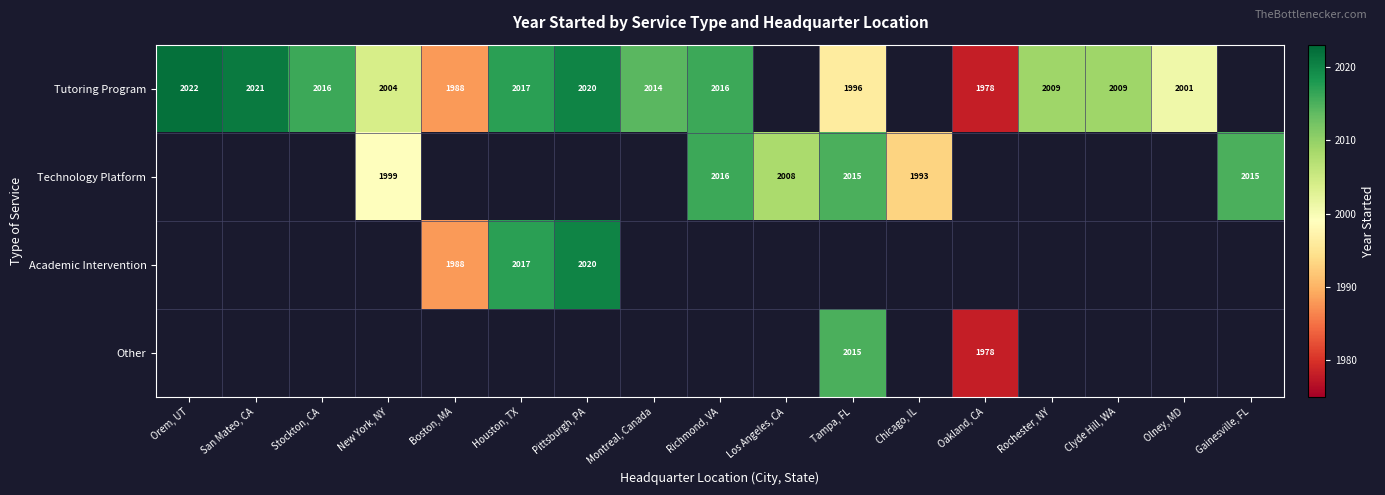

The Tutoring Program series shows 3082.1 at Orem, UT. True or false?

False